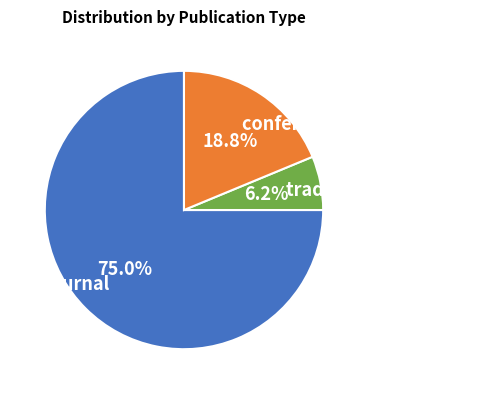

Approximately how many times larger is the value at journal compared to conference and proceedings?

4.0